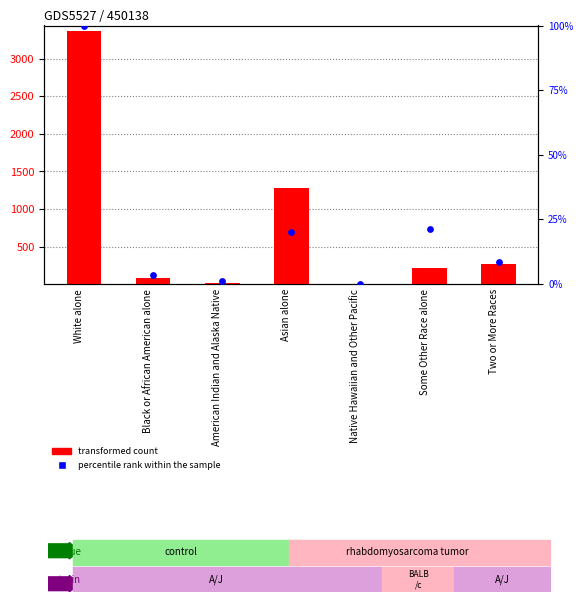

Which series reaches the minimum Y coordinate?

percentile rank within the sample